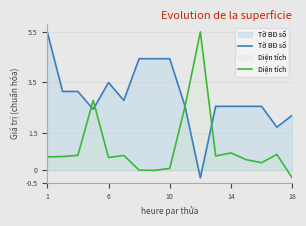

How many intersections are there between Tờ BĐ số and Diện tích?

4